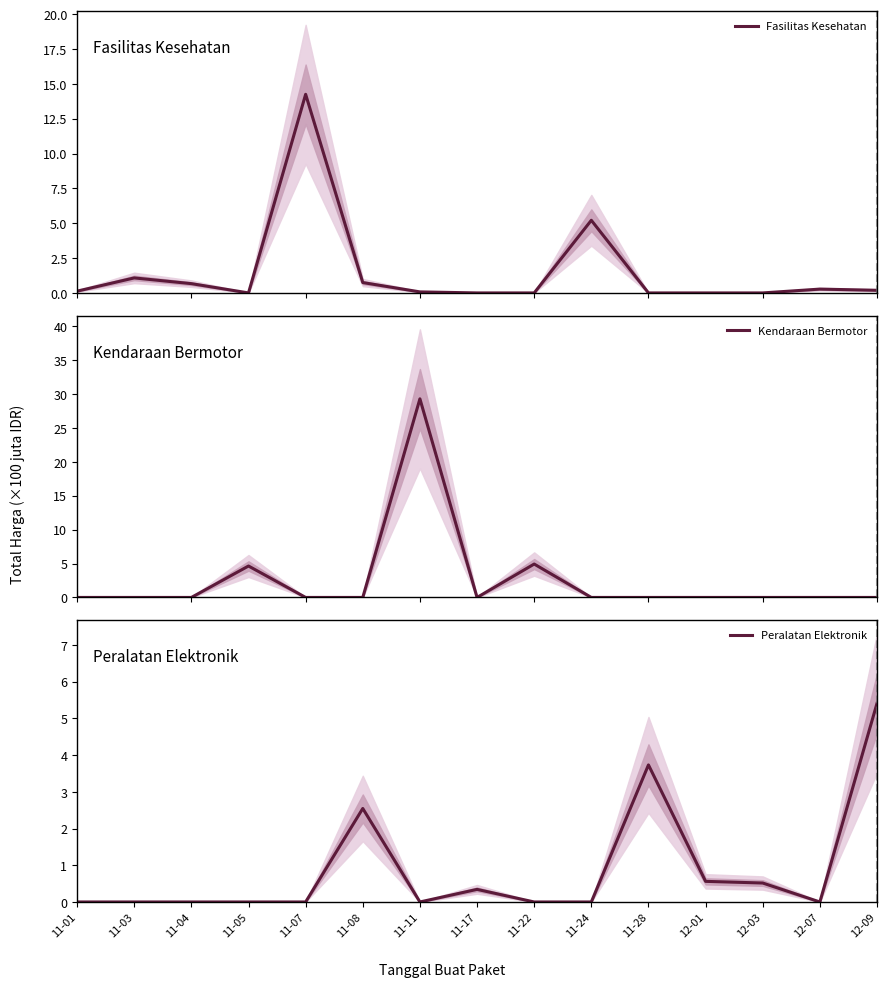

At which category does the chart reach its minimum across all series?

11-05